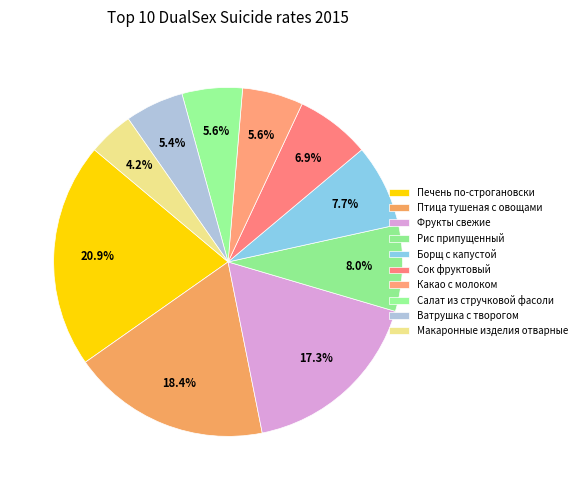

To the nearest percent, what is the difference between the Ватрушка с творогом and Фрукты свежие slice percentages?

12%